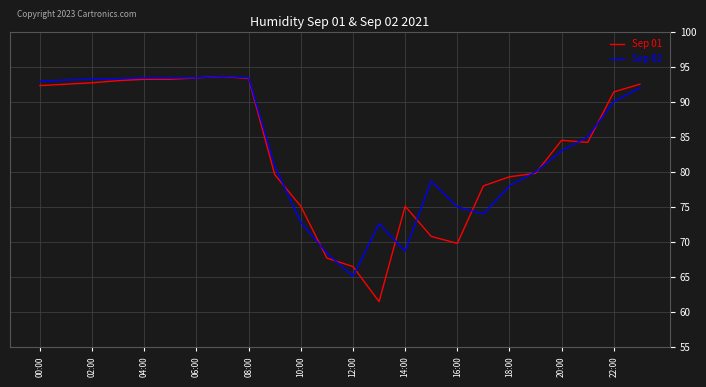

Which series has the widest spread of values?

Sep 01